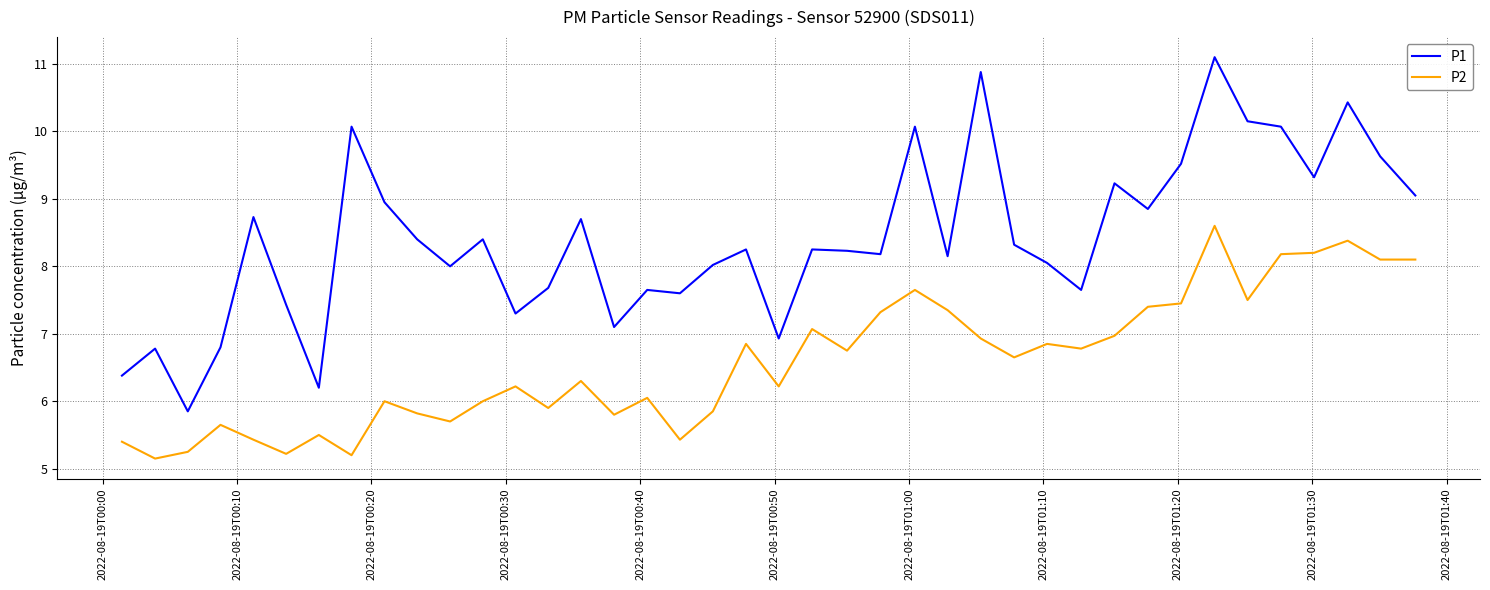

Count the number of data series in this chart.

2